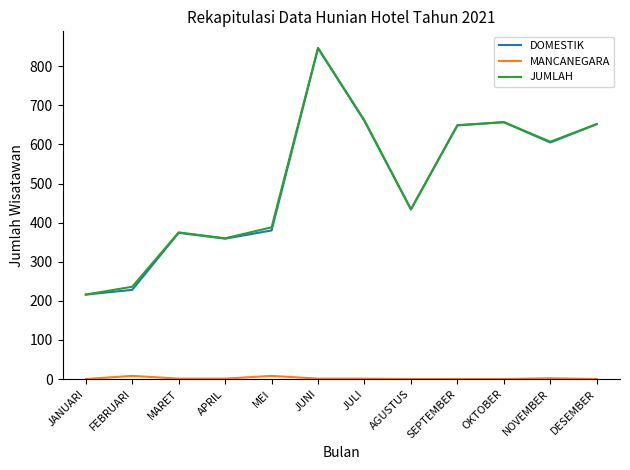

True or false: JUMLAH has a value of 154 at MARET.

False